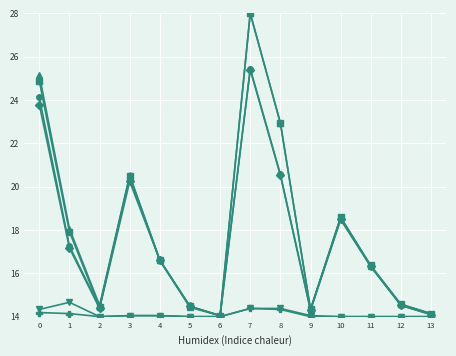

What is the difference between the highest and lowest values at 7?

13.6